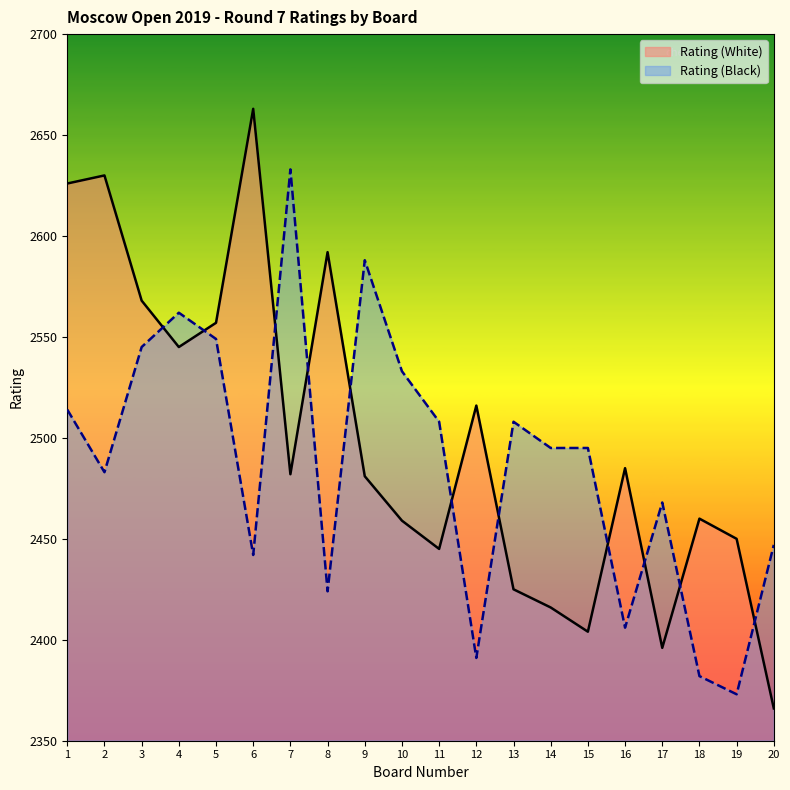

What is the maximum value shown in the chart?

2663